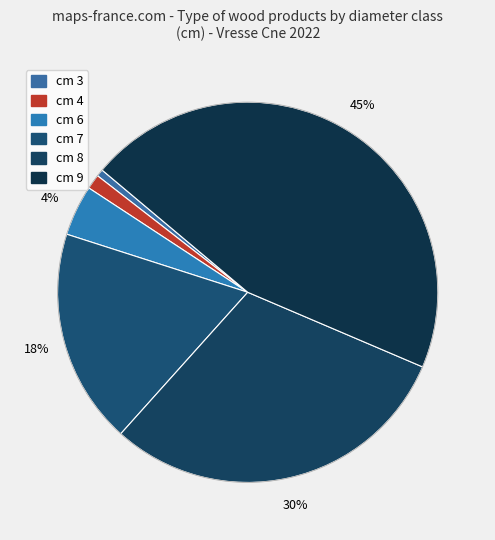

How many segments does this pie chart have?

6